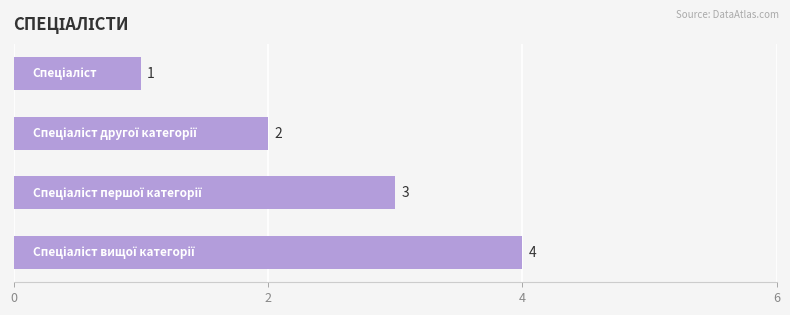

What is the sum of all values?

10